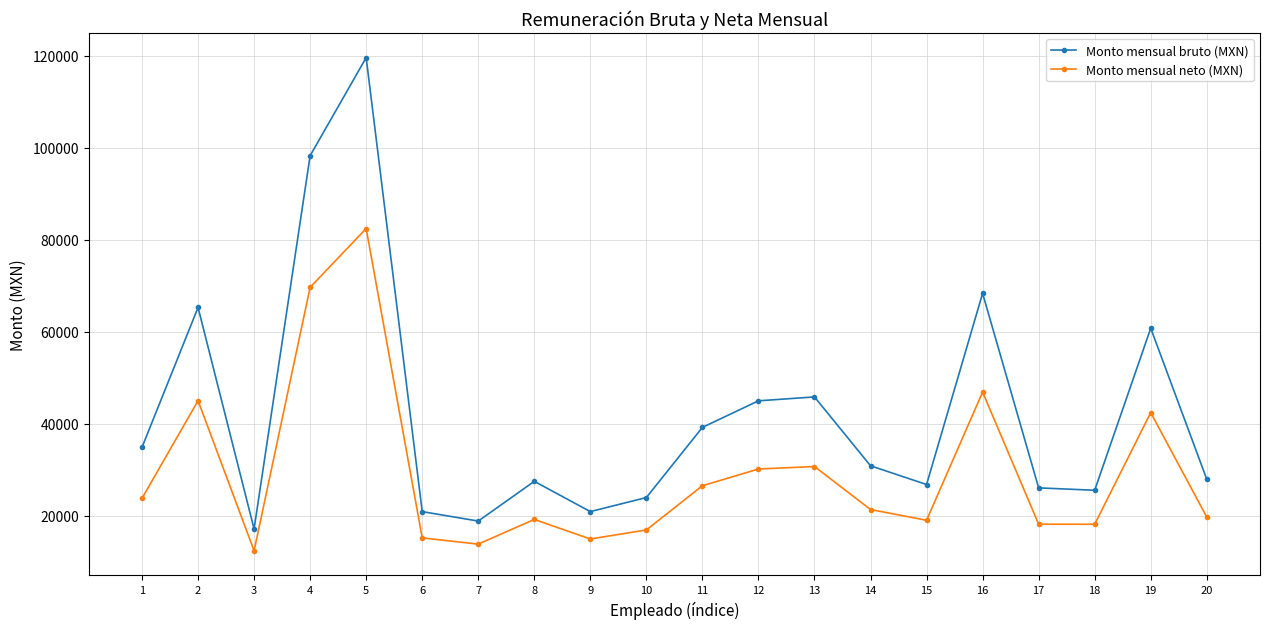

How many interior local peaks does the Monto mensual neto (MXN) series have?

6